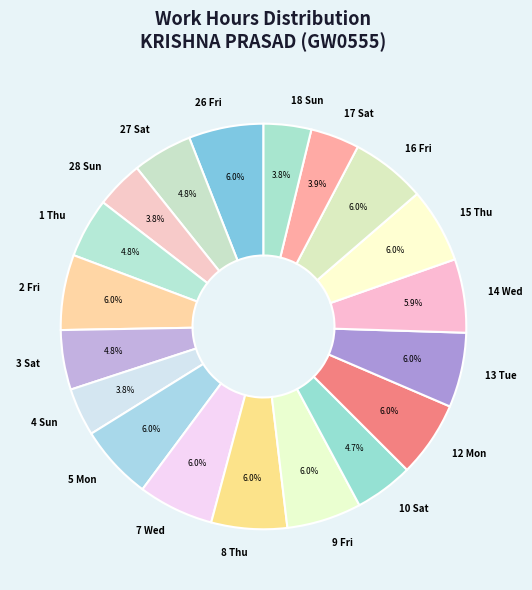

To the nearest percent, what portion does 1 Thu represent?

5%